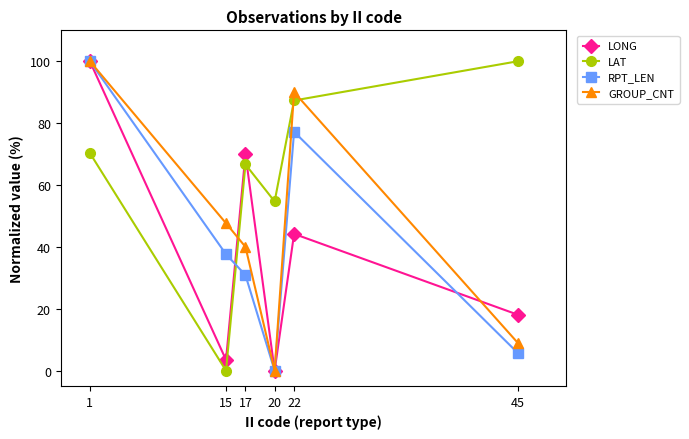

Reading left to right, transcribe all the data shown in this chart.

LONG: 100.0	3.5	69.9	0.0	44.2	18.1
LAT: 70.3	0.0	66.7	54.7	87.3	100.0
RPT_LEN: 100.0	37.6	30.9	0.0	77.2	5.7
GROUP_CNT: 100.0	47.6	40.0	0.0	90.0	9.0